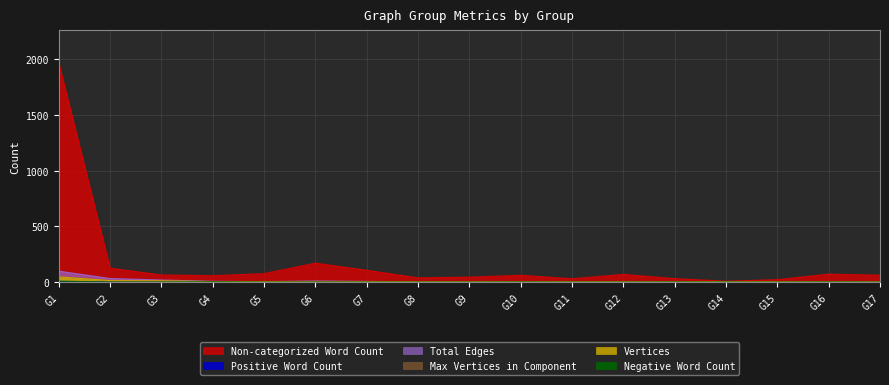

At which category is the sum across all series the highest?

G1